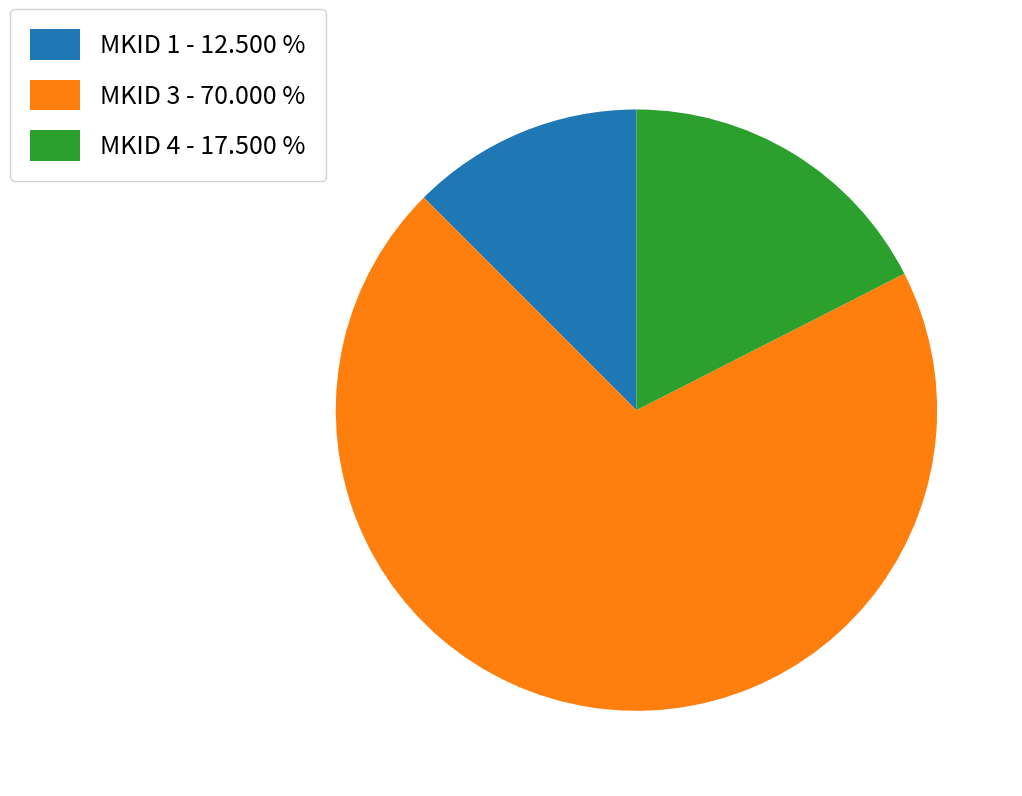

Which slice is the smallest?

MKID 1